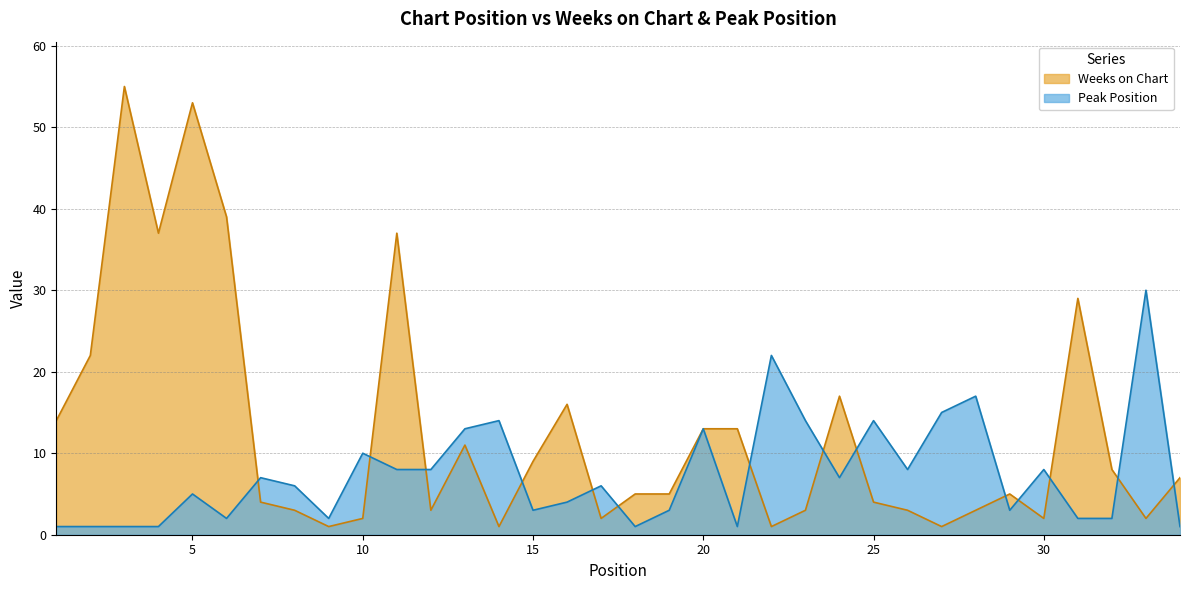

Rank the series by their average value, from highest to lowest.

Weeks on Chart, Peak Position